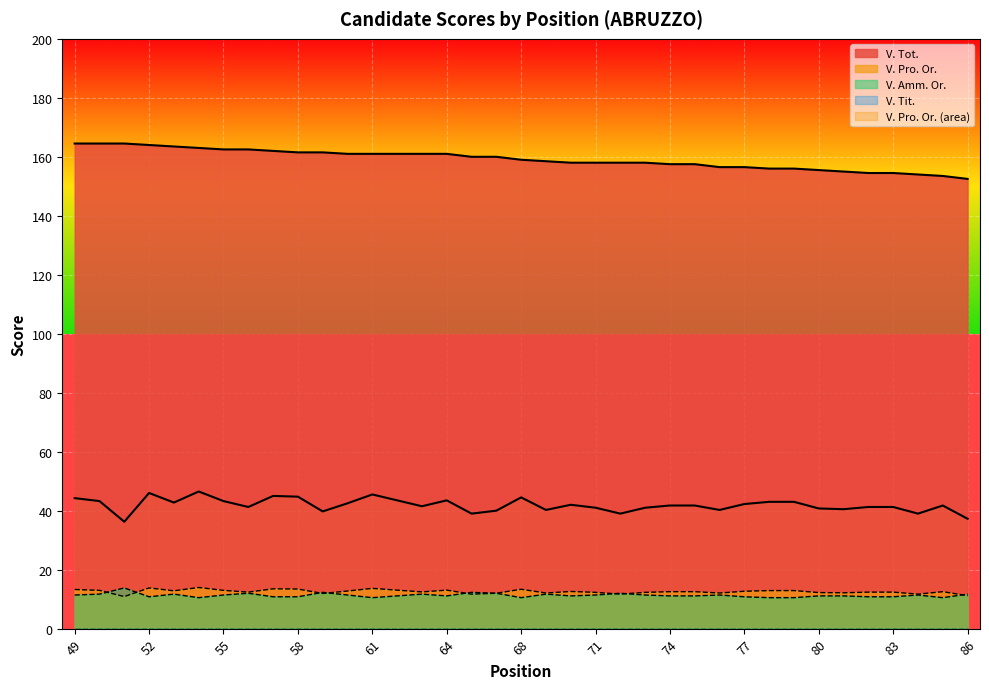

What is the maximum value shown in the chart?

164.5